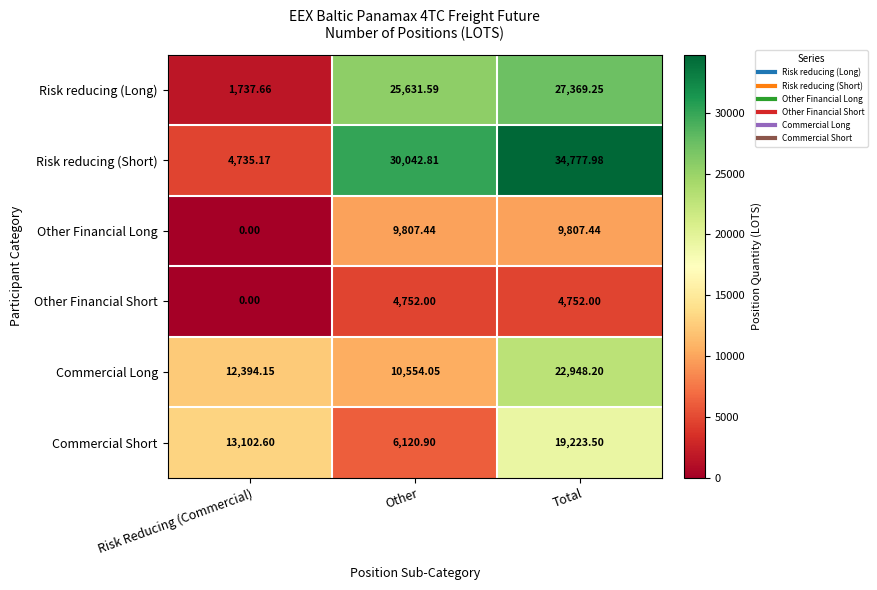

Which category has the lowest value across all series?

Risk Reducing (Commercial)